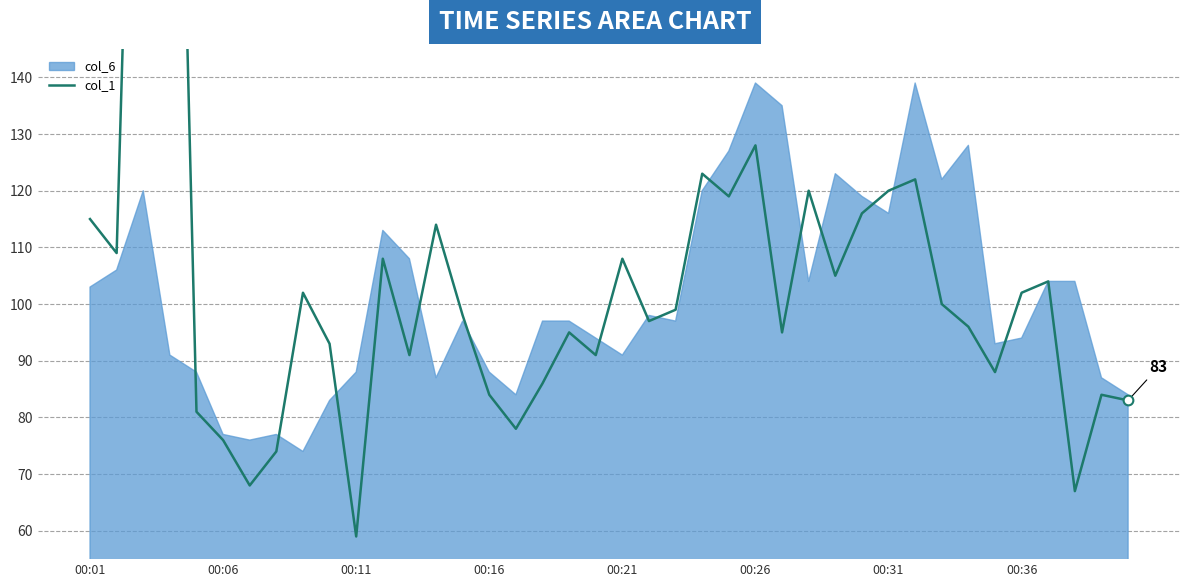

What is the ratio of the value at 00:36 to the value at 12?

0.8